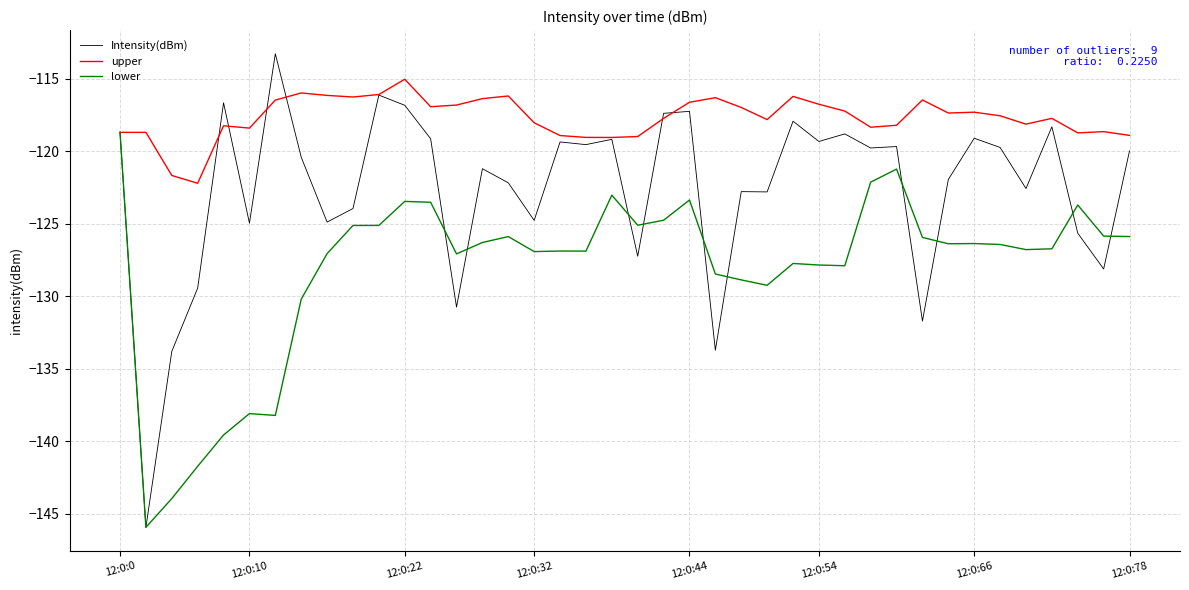

Rank the series by their average value, from highest to lowest.

upper, Intensity(dBm), lower